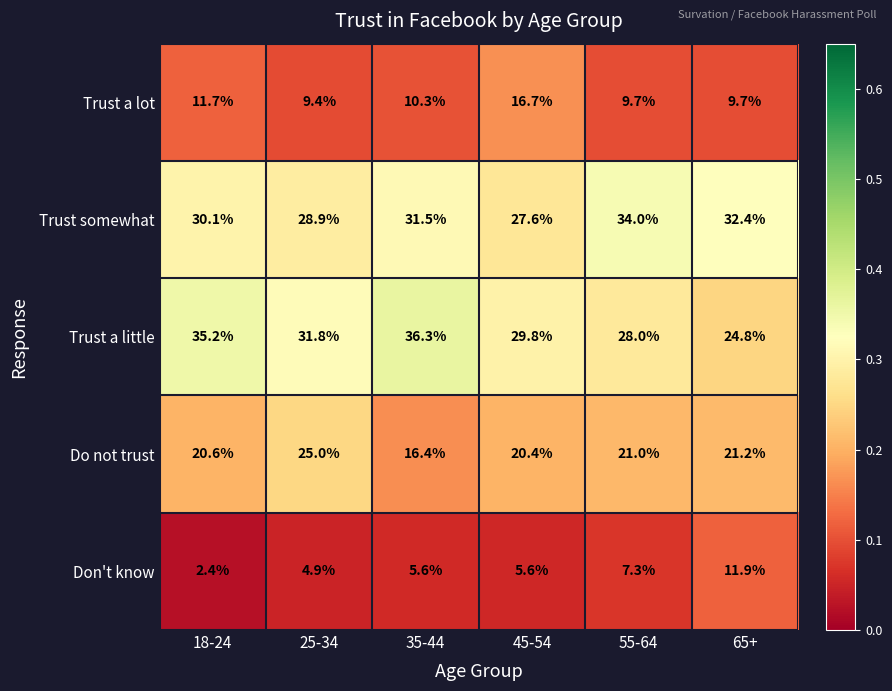

Is it true that Trust a little equals 29.8 at 45-54?

True